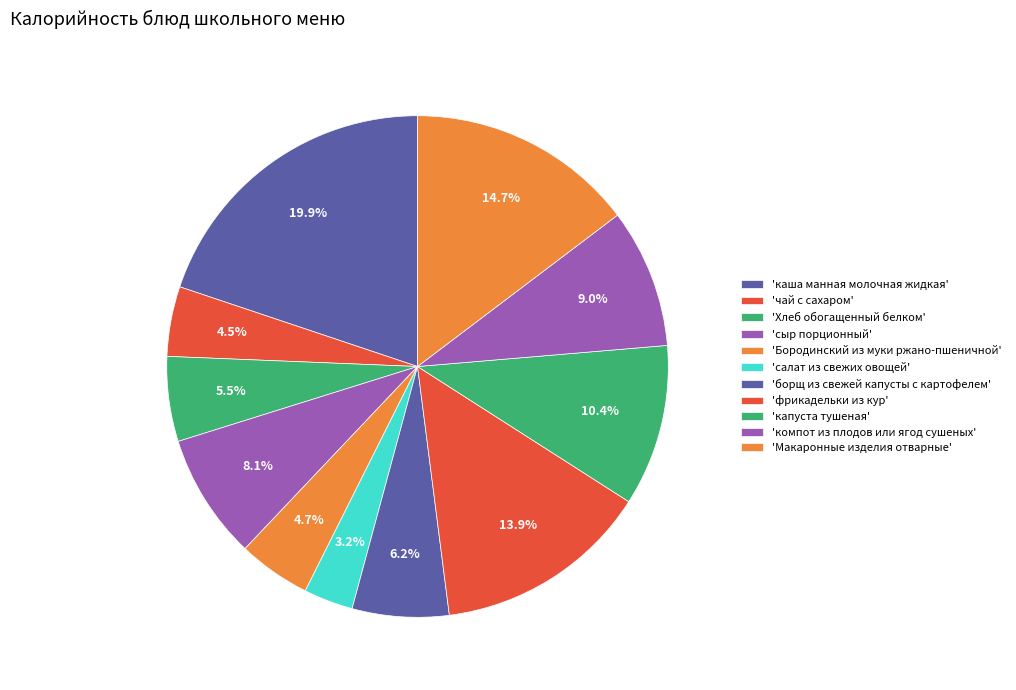

How many segments does this pie chart have?

11